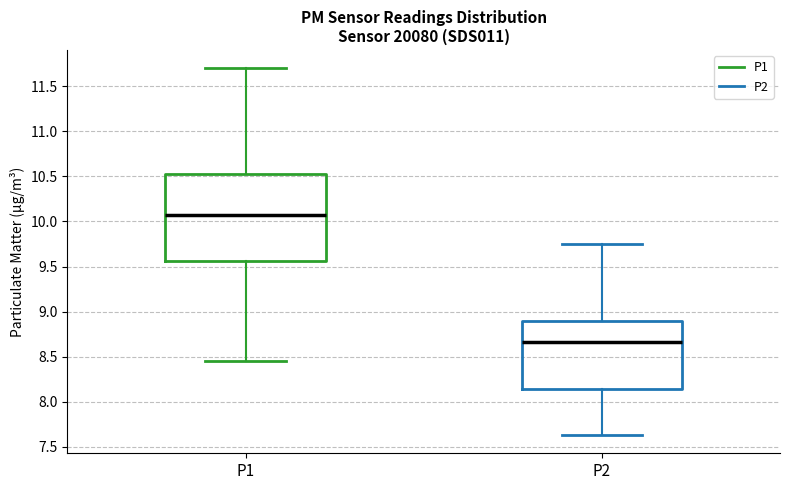

Which box is the tallest, from its lower edge to its upper edge?

P1